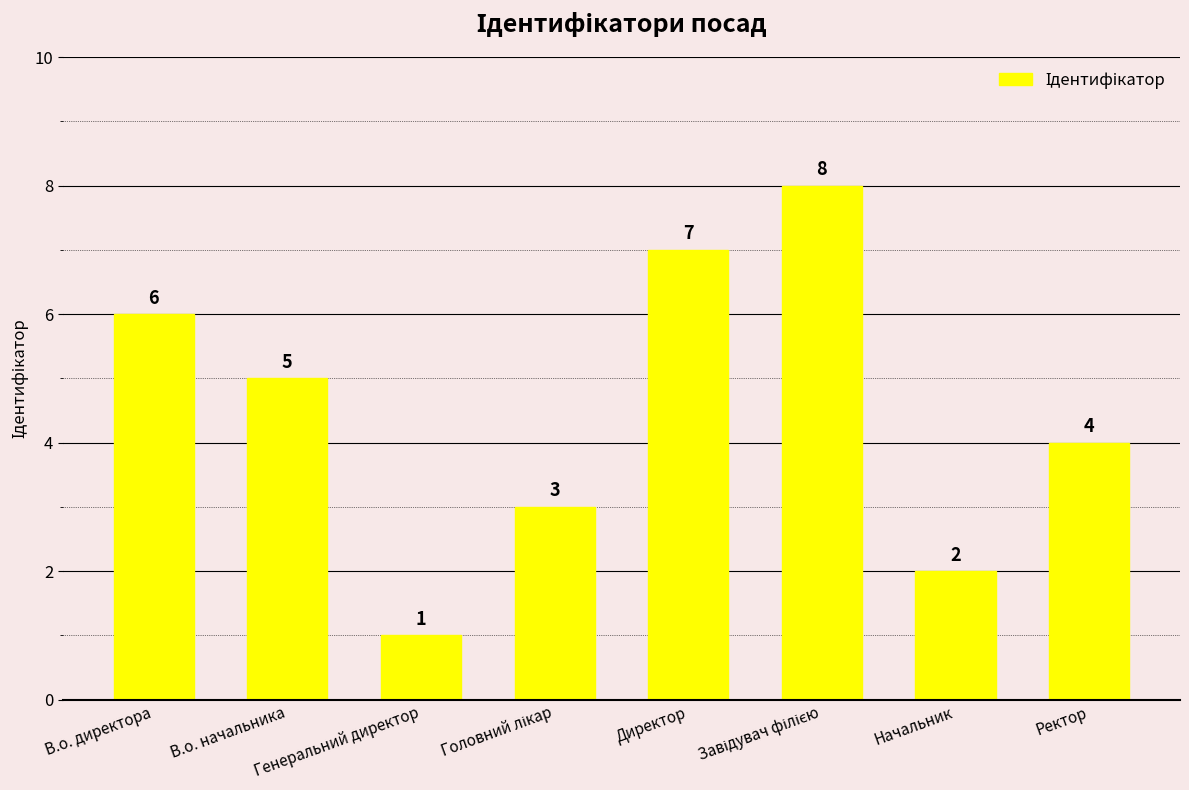

What is the sum of all values?

36